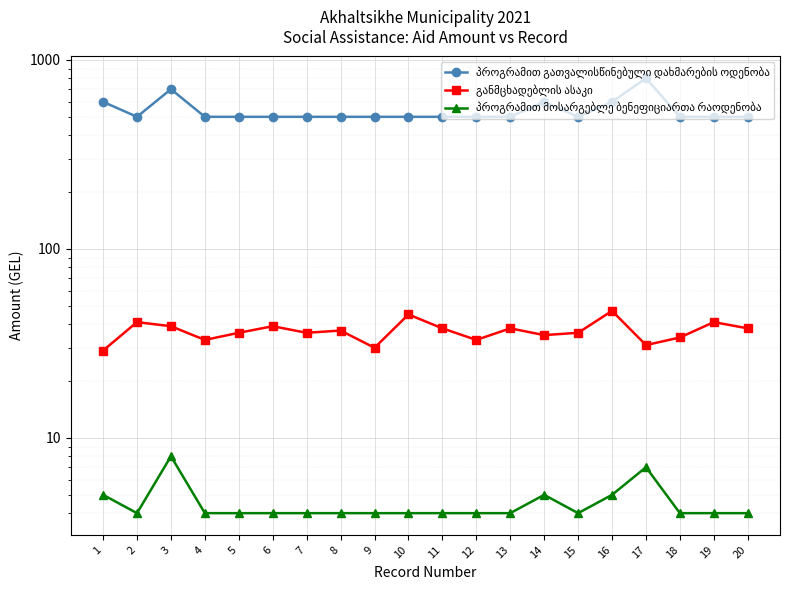

Where is the first local minimum for განმცხადებლის ასაკი?

4